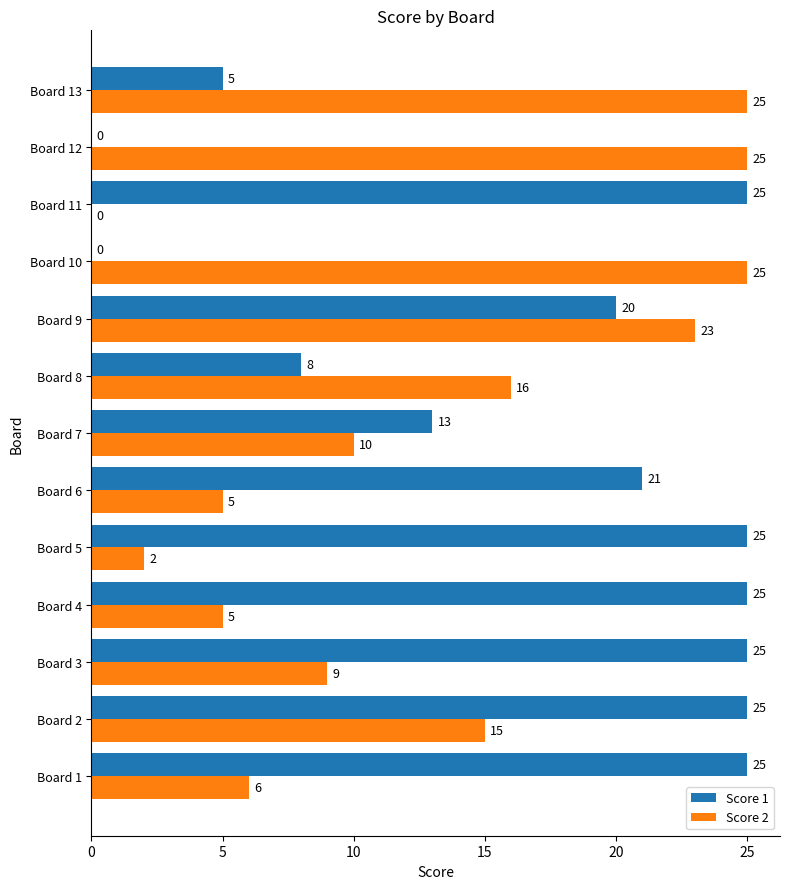

Between Board 1 and Board 11, which series saw the biggest shift?

Score 2